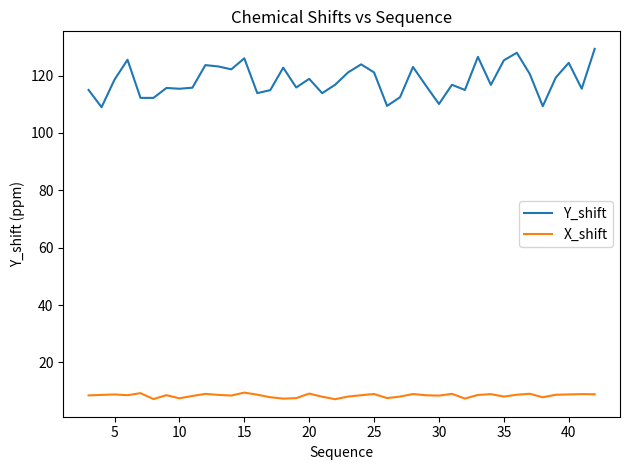

Is this an area chart (filled region under the line)?

No